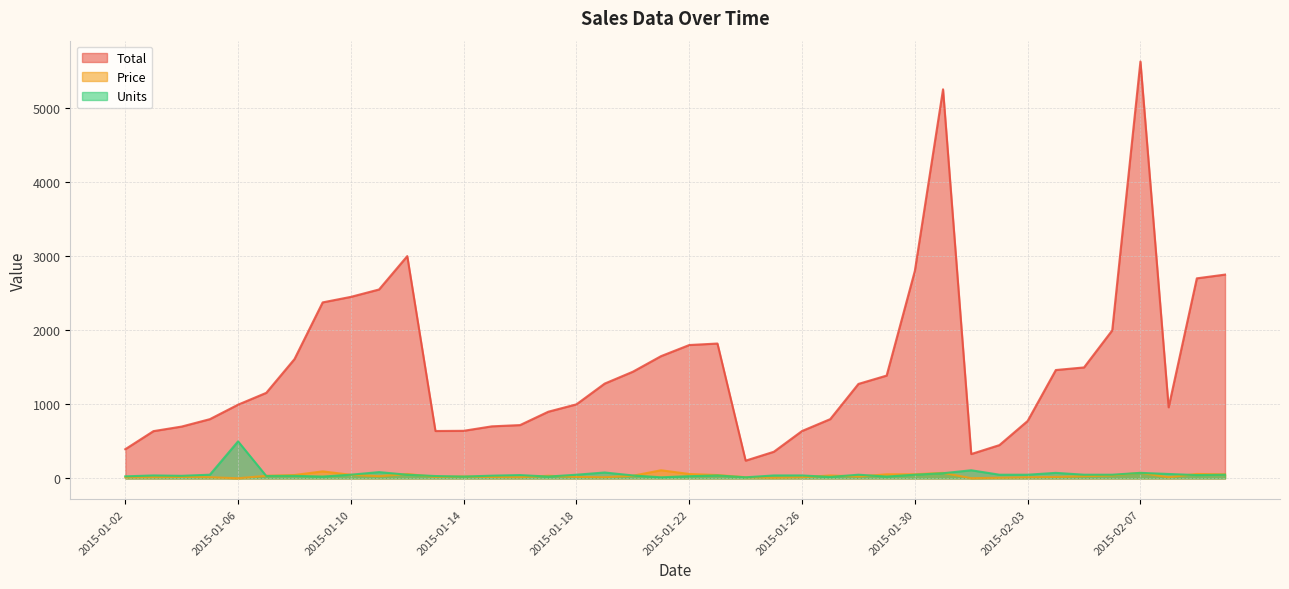

How many lines are shown in the chart?

3